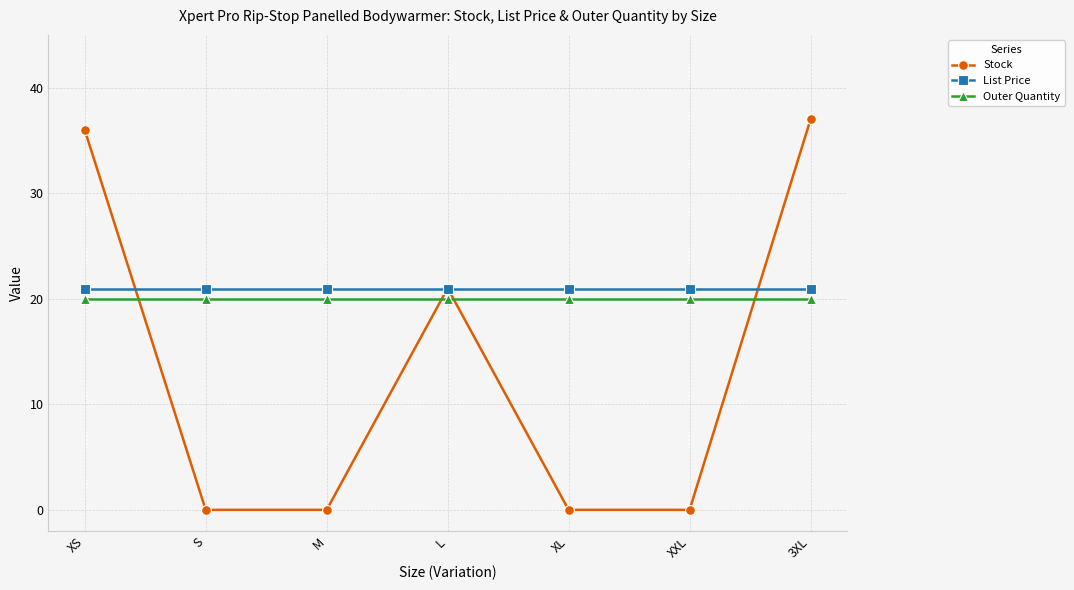

True or false: List Price and Outer Quantity cross at least once.

False